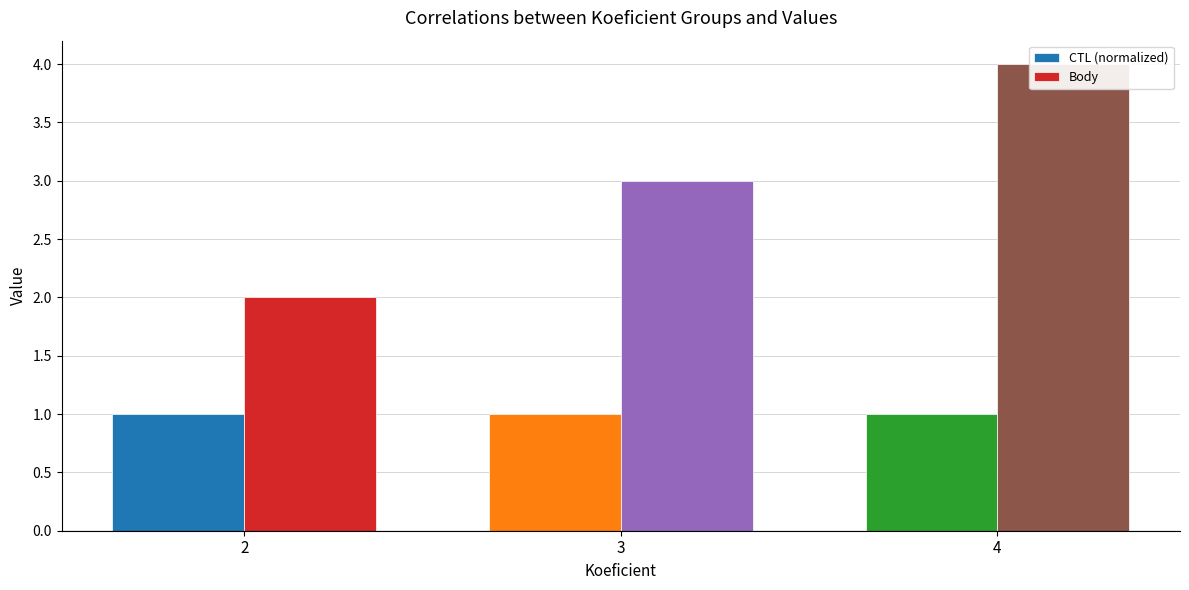

True or false: Body has a value of 4.0 at 4.

True